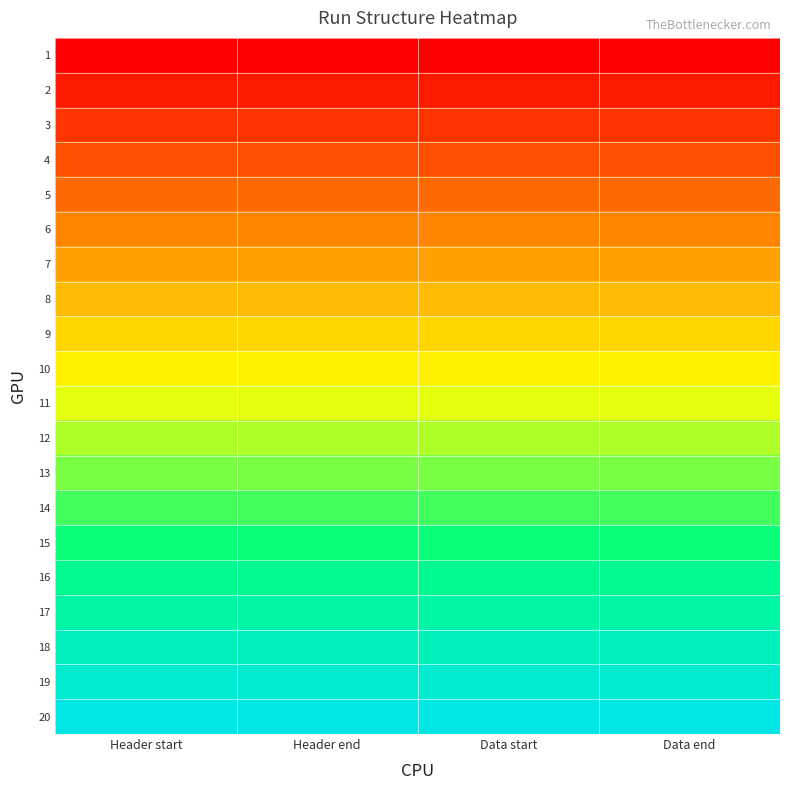

What is the total value across all series at Header end?

10.0